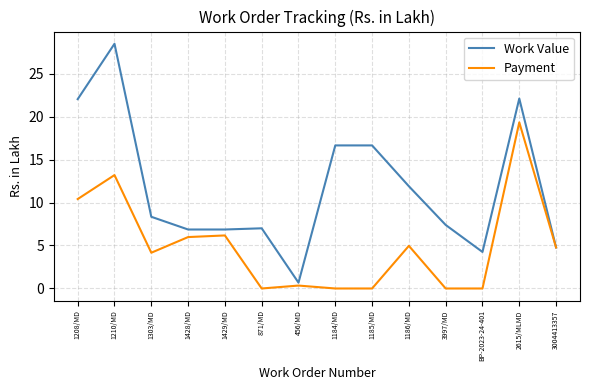

What is the difference between the highest and lowest values at 1208/MD?

11.6